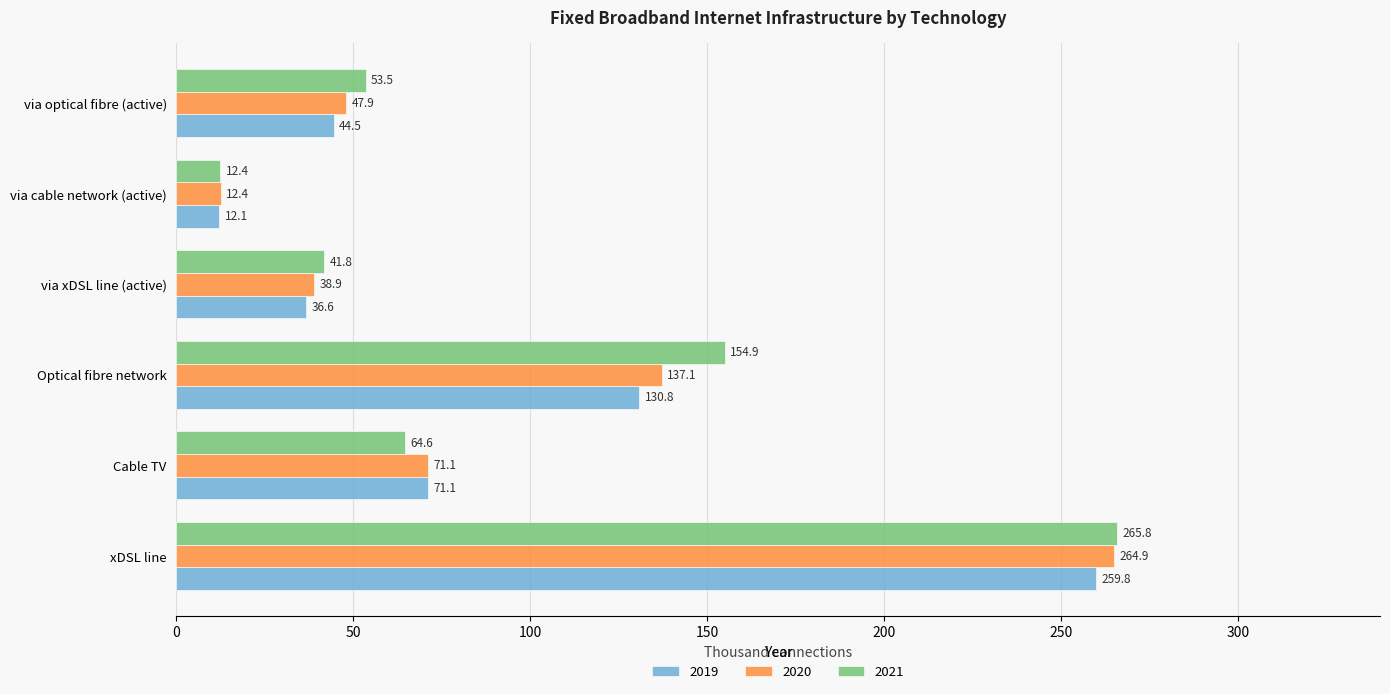

Read the 2020 value at via optical fibre (active).

47.9